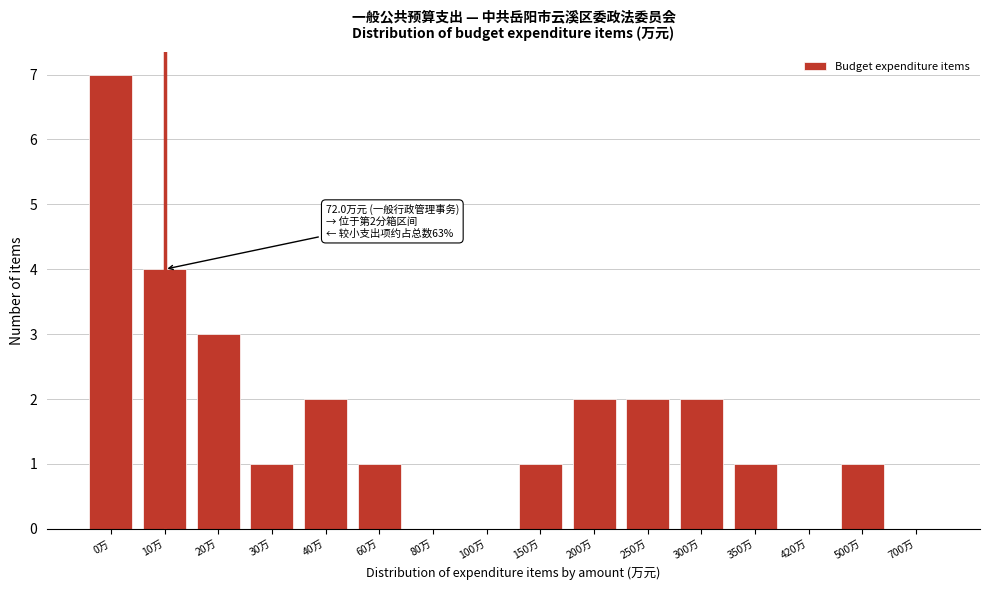

Reading left to right, what are all the values shown in this chart?

0万=7	10万=4	20万=3	30万=1	40万=2	60万=1	80万=0	100万=0	150万=1	200万=2	250万=2	300万=2	350万=1	420万=0	500万=1	700万=0